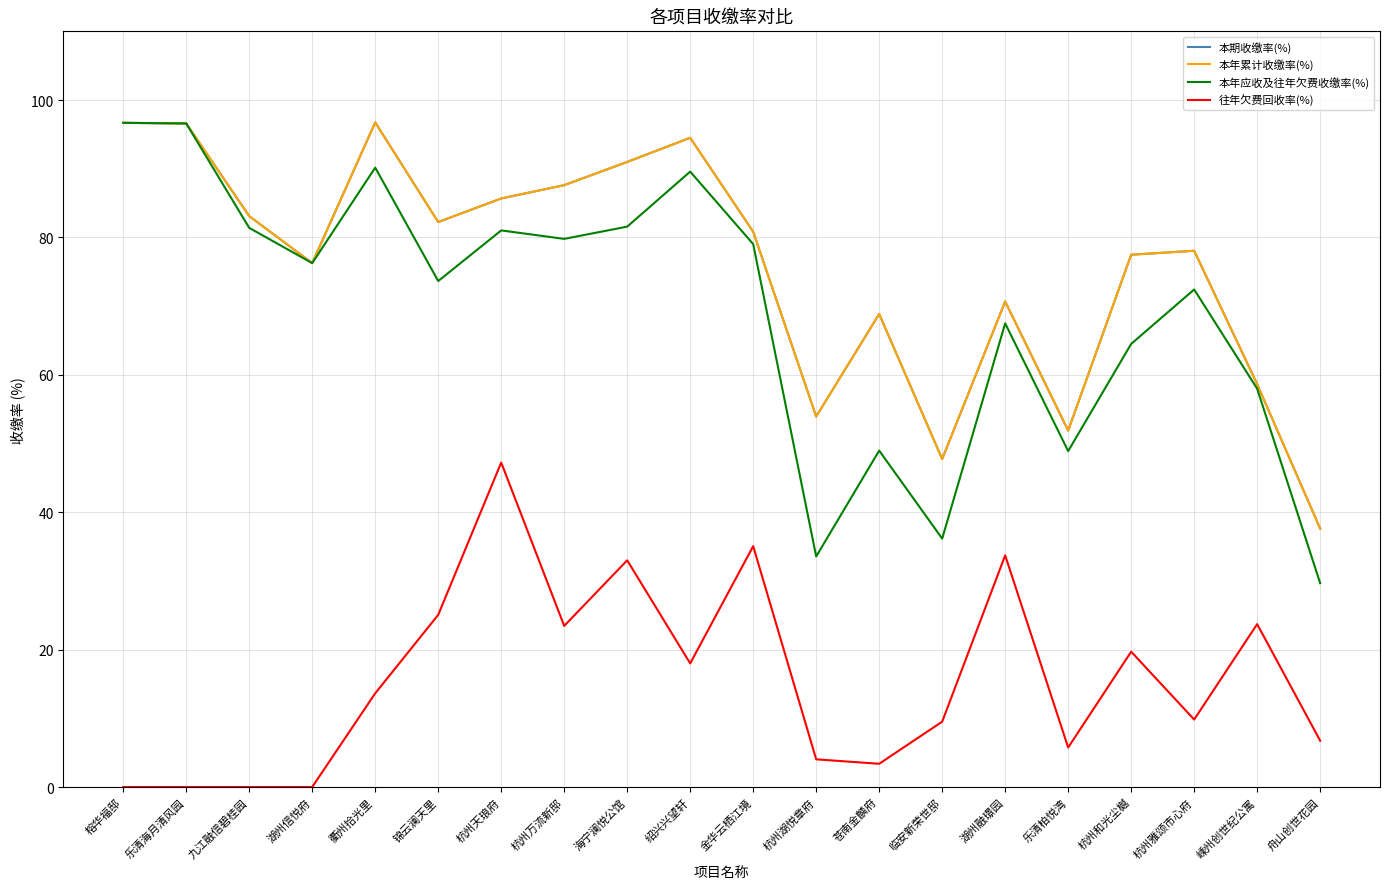

Is the value of 本年应收及往年欠费收缴率(%) at 嵊州创世纪公寓 greater than the value of 本年累计收缴率(%) at 乐清柏悦湾?

Yes